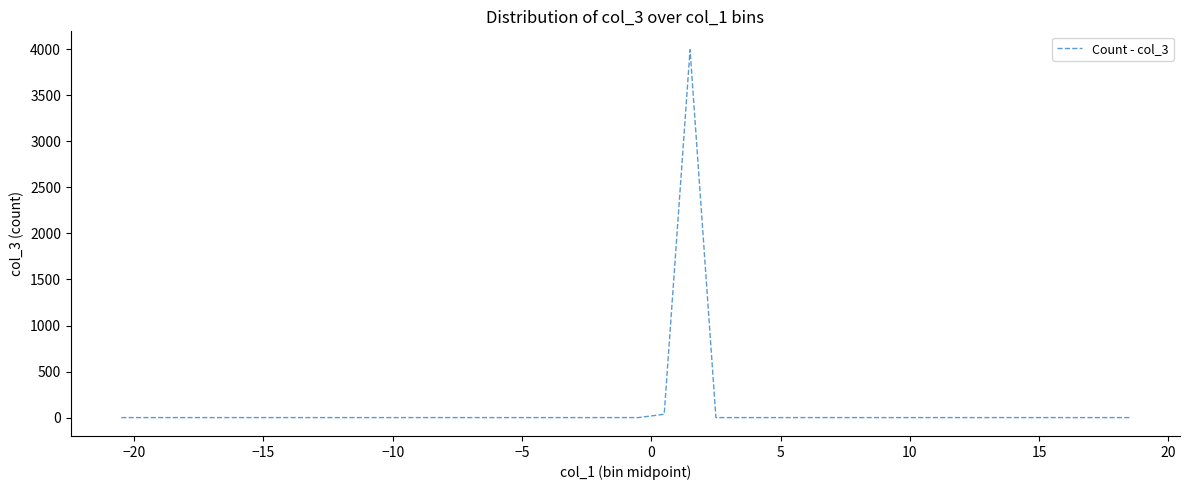

What is the greatest value displayed?

3996